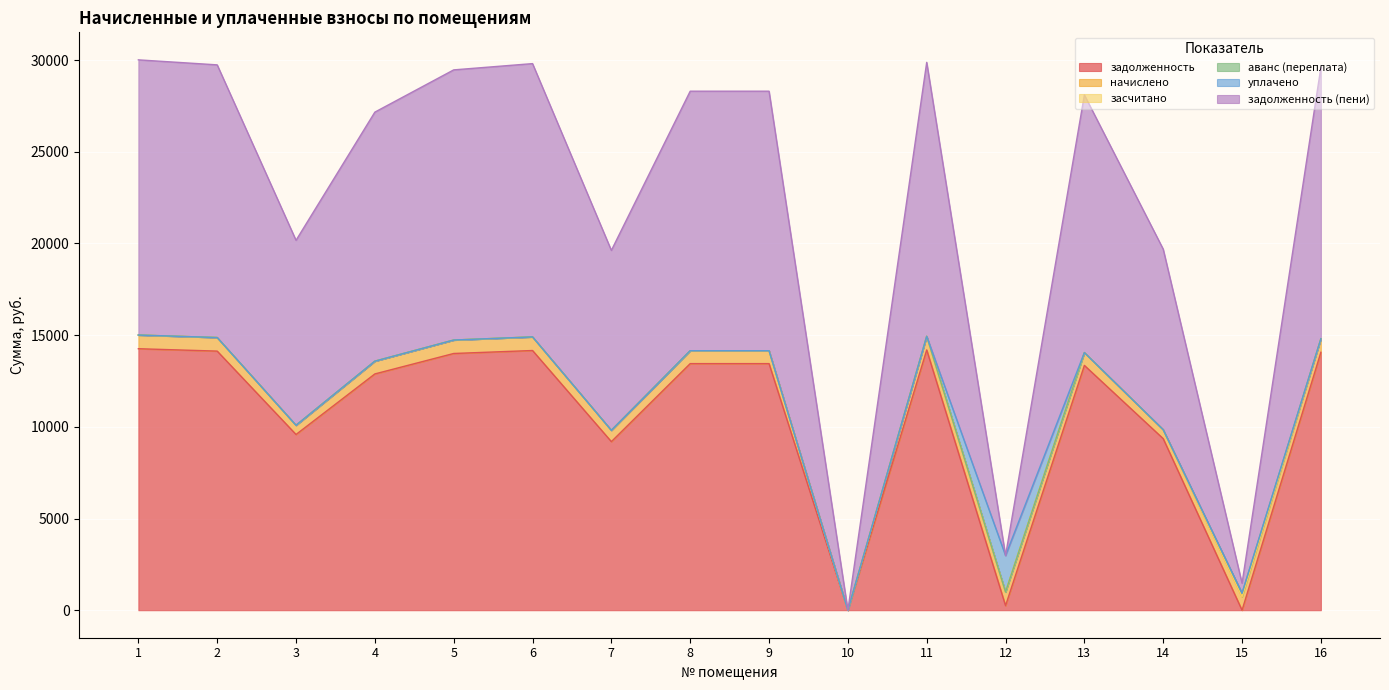

What is the difference between the задолженность values at 6 and 15?

14163.0